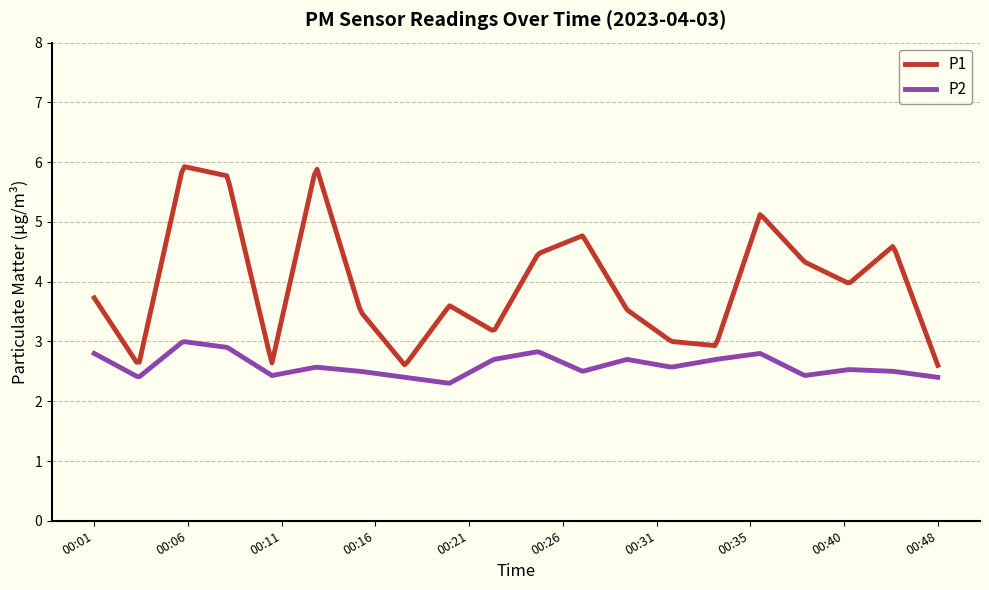

Which series has the widest spread of values?

P1